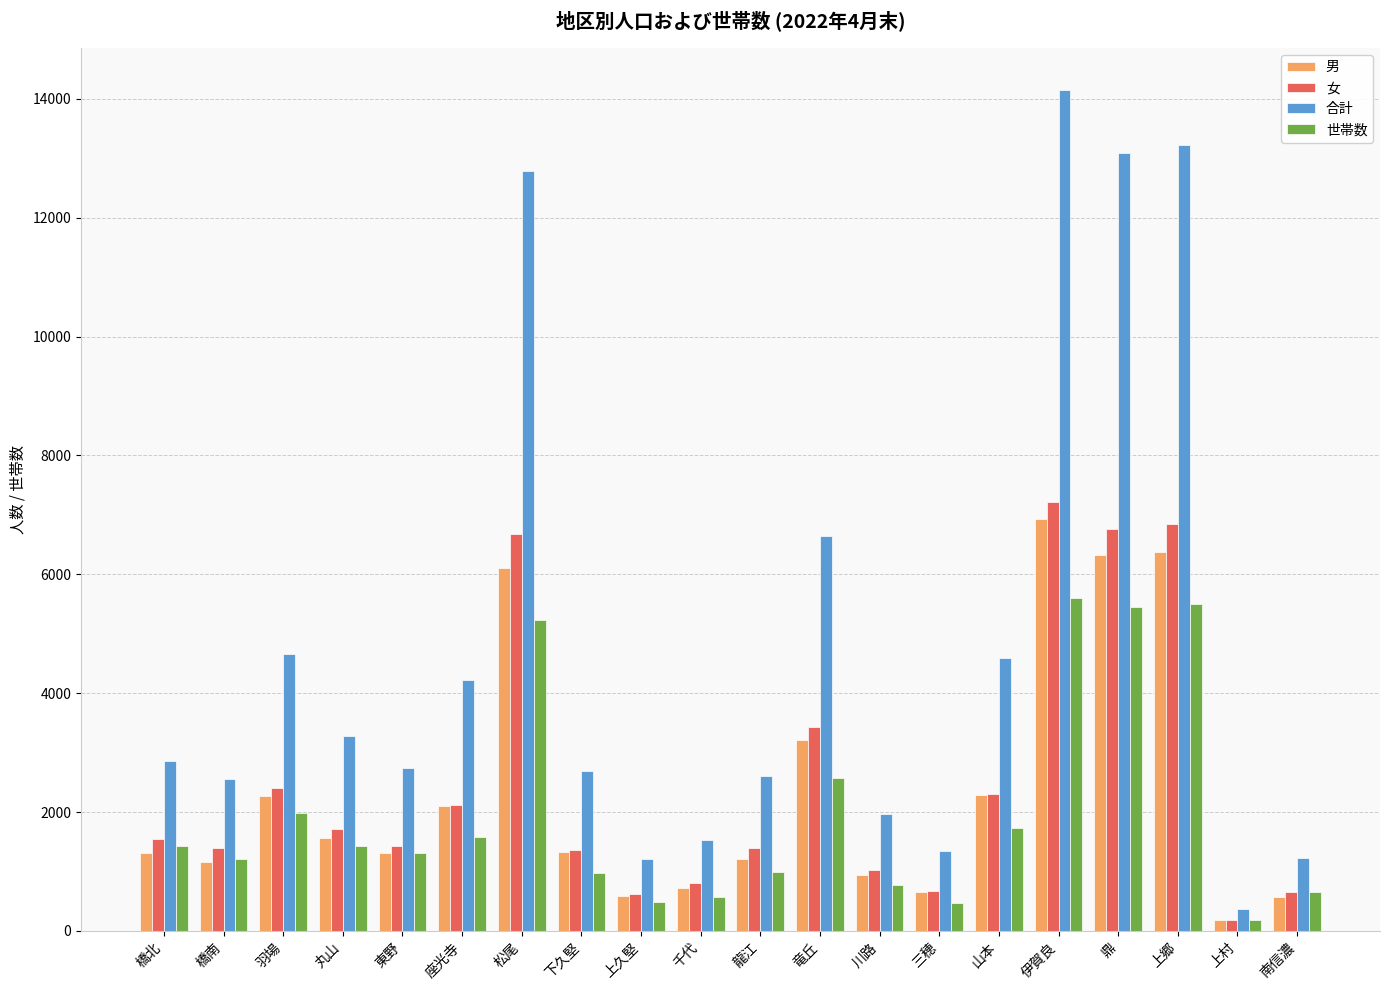

The 世帯数 series shows 2272 at 橋北. True or false?

False